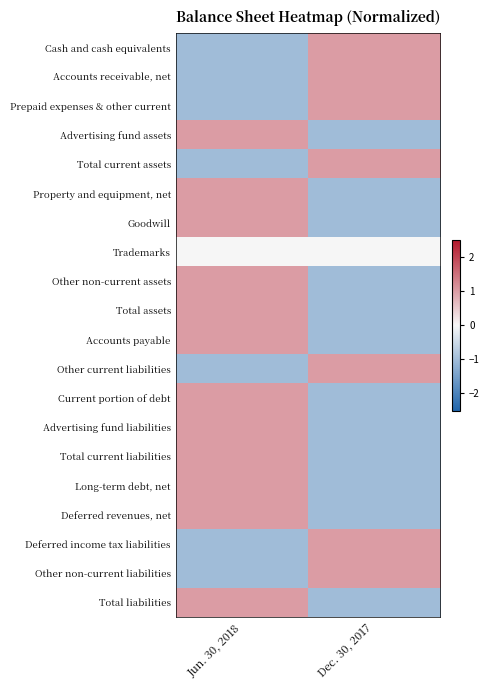

Count the number of data series in this chart.

20